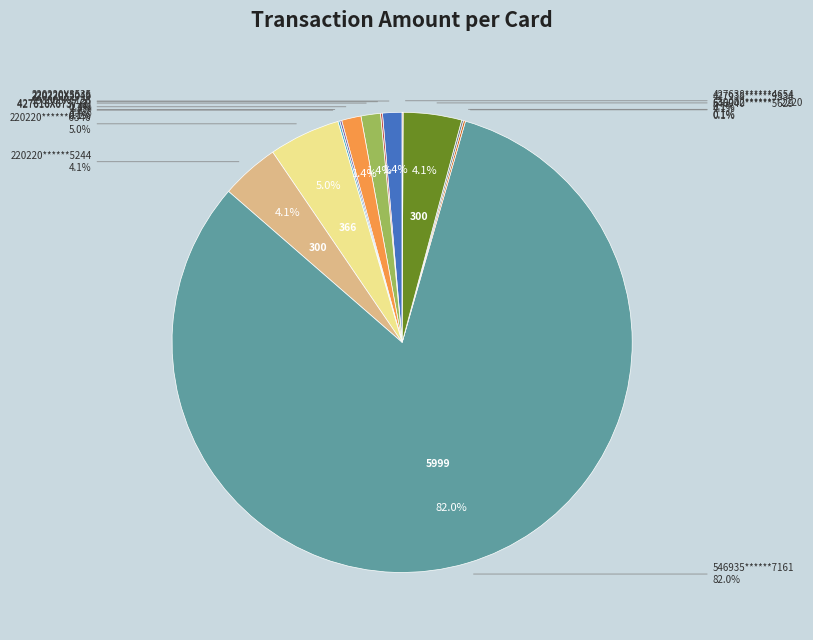

What is the total percentage of 220220******6346 and 220220X3535?

6.4%